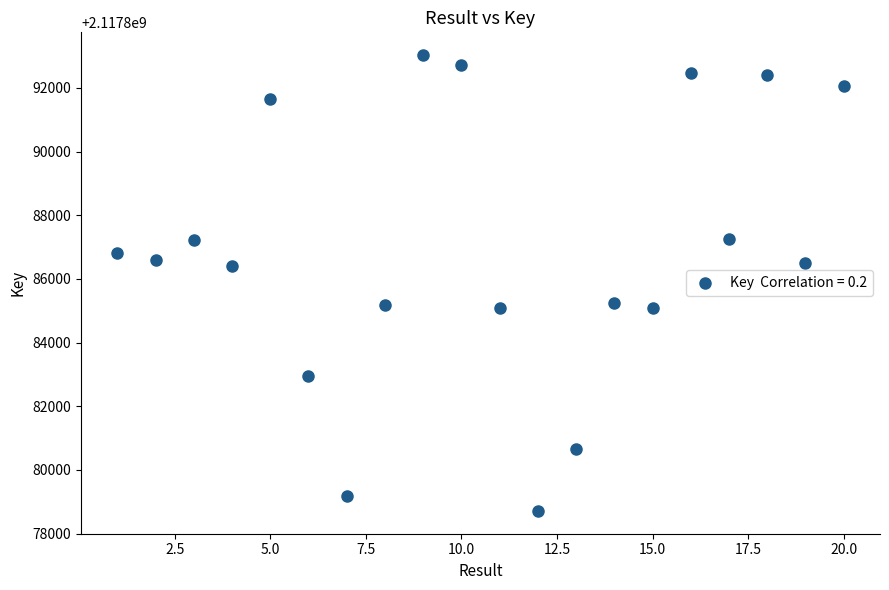

What is the range of X values (max minus min)?

19